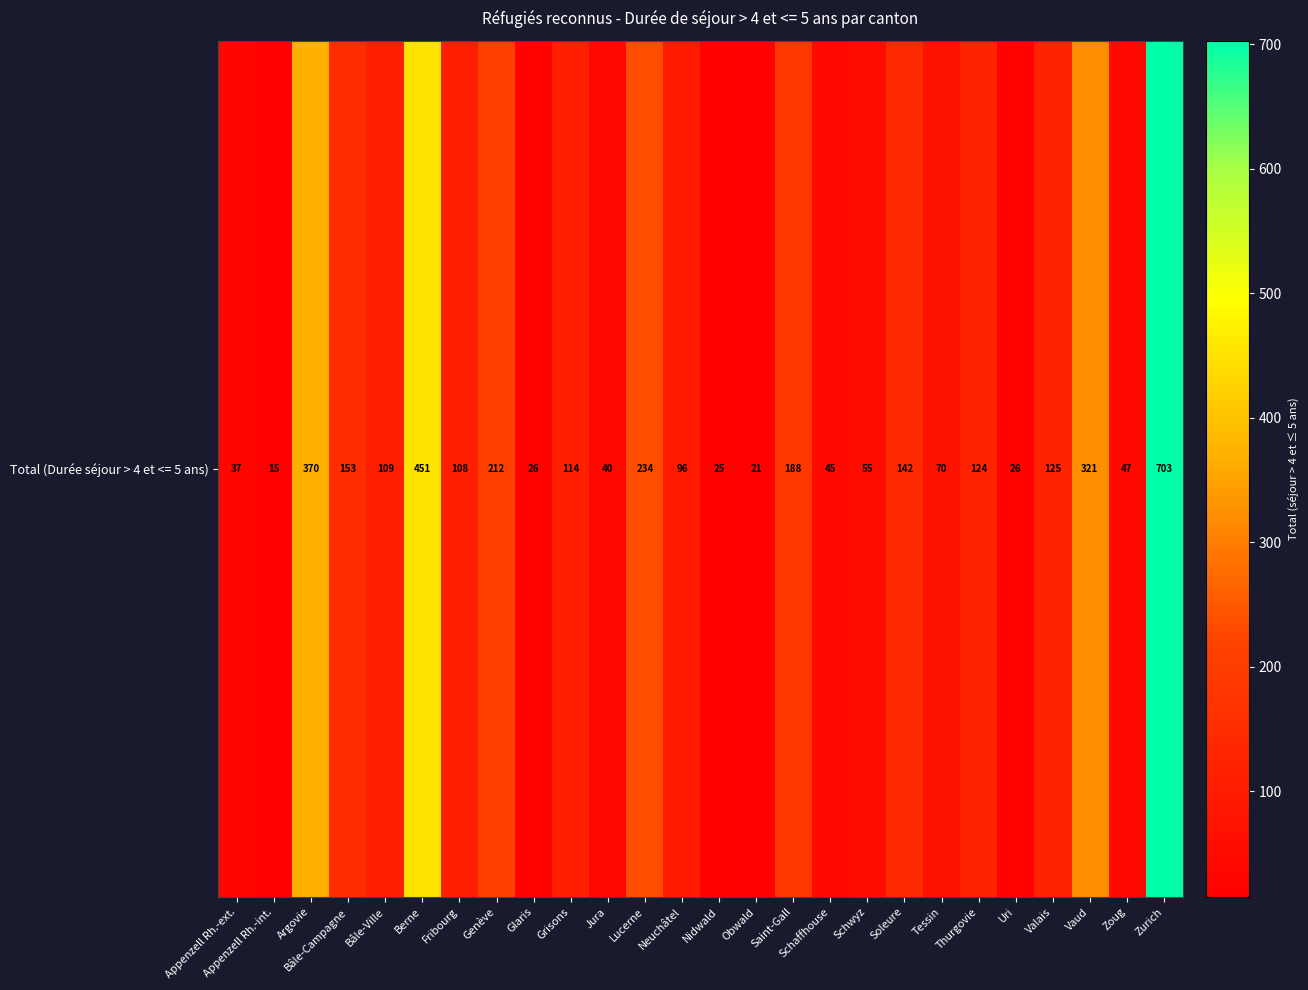

List the labels in order of value, smallest first.

Appenzell Rh.-int., Obwald, Nidwald, Glaris, Uri, Appenzell Rh.-ext., Jura, Schaffhouse, Zoug, Schwyz, Tessin, Neuchâtel, Fribourg, Bâle-Ville, Grisons, Thurgovie, Valais, Soleure, Bâle-Campagne, Saint-Gall, Genève, Lucerne, Vaud, Argovie, Berne, Zurich